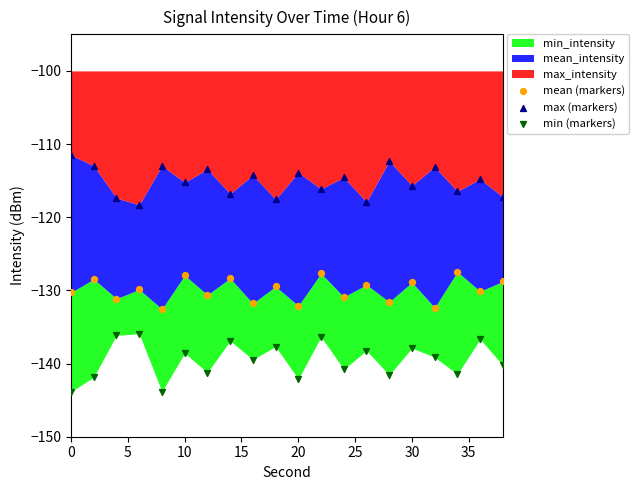

Which series reaches the maximum Y coordinate?

max (markers)